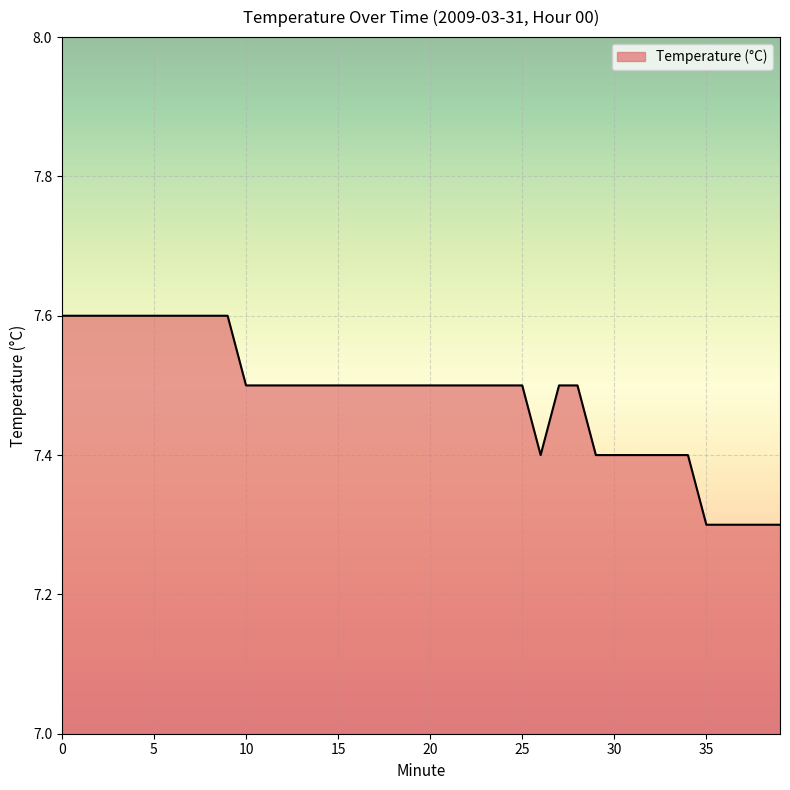

What is the minimum value shown in the chart?

7.3